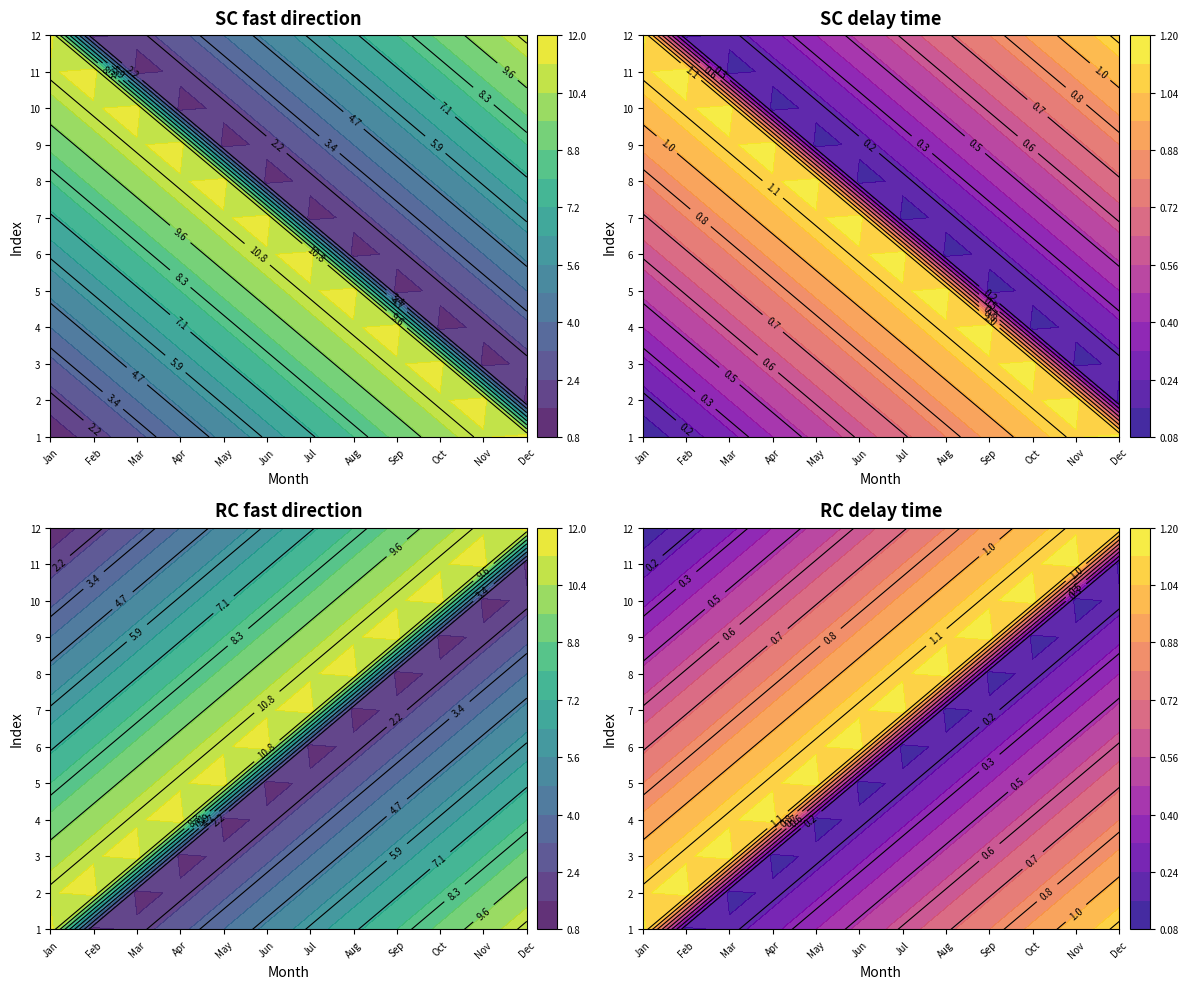

How many series are shown in this chart?

12